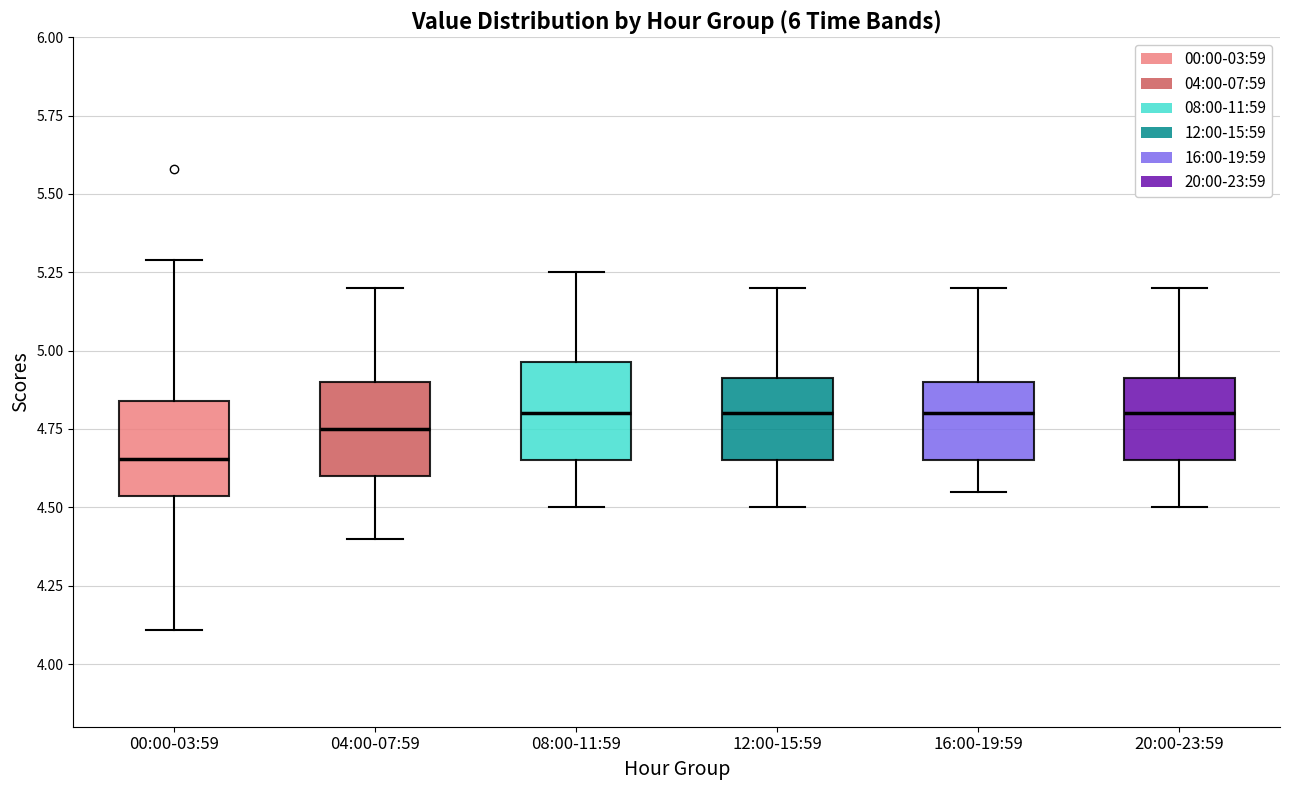

Where does the upper whisker of the box for 04:00-07:59 end on the y-axis? The values are not printed on the chart, so give them approximately, as read against the axis.

5.20